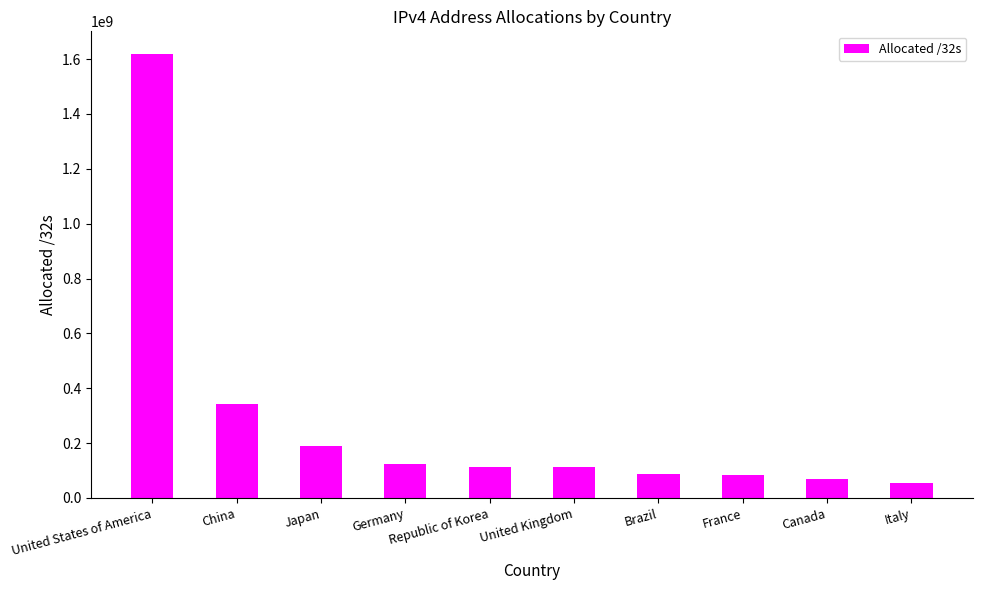

What is the change in value from Republic of Korea to Brazil?

-25330688